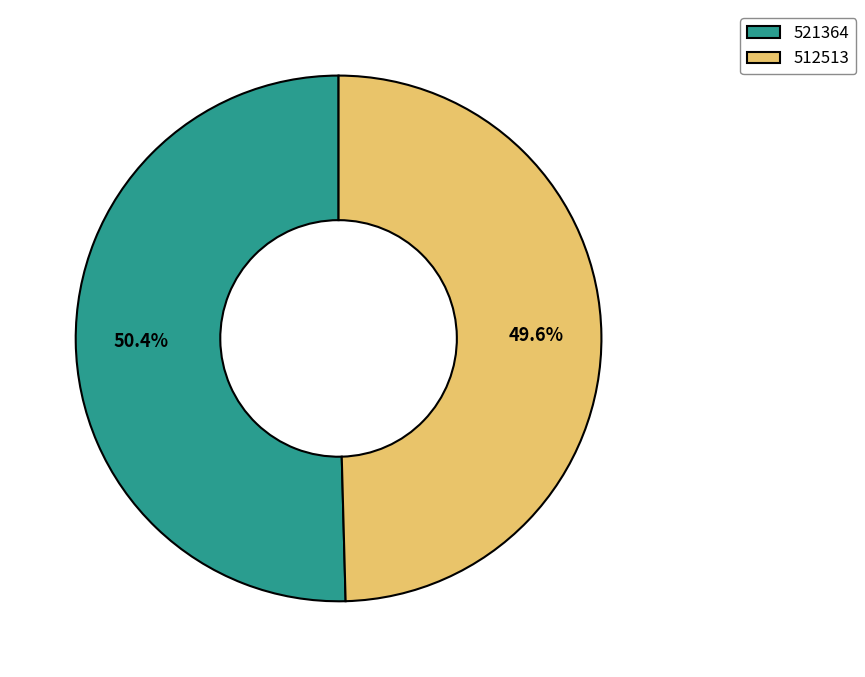

Between 521364 and 512513, which is larger?

521364